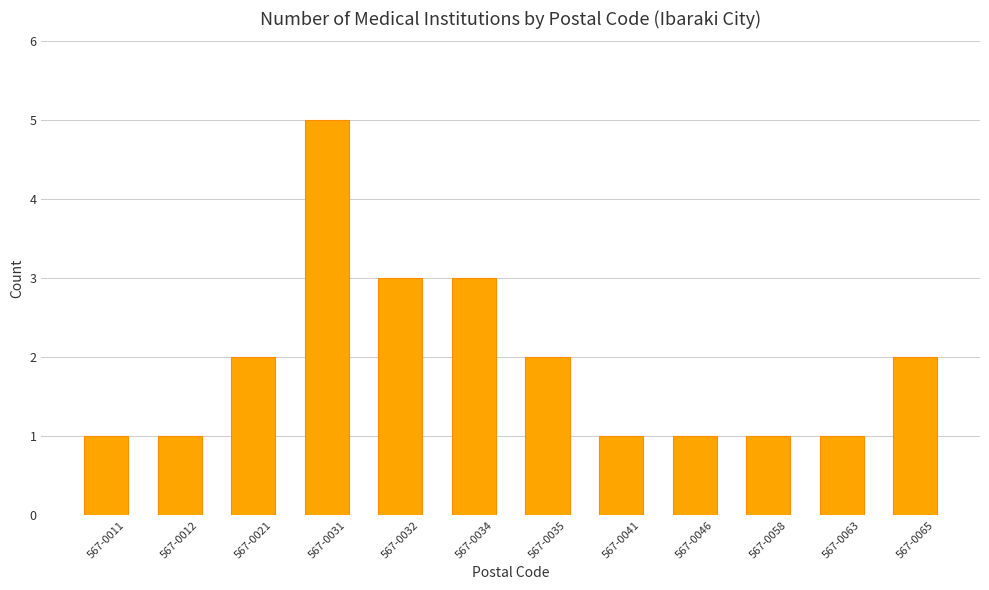

Count the values in the range 1 to 3.

11